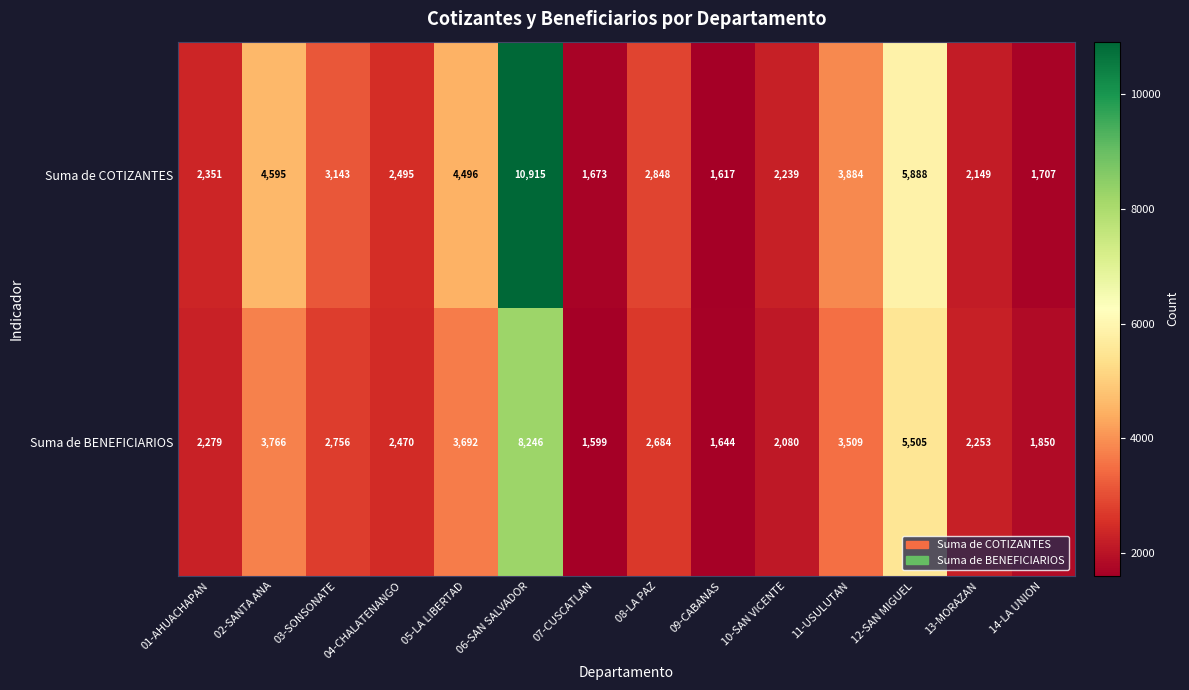

What is the difference between the maximum and minimum values in the Suma de BENEFICIARIOS series?

6647